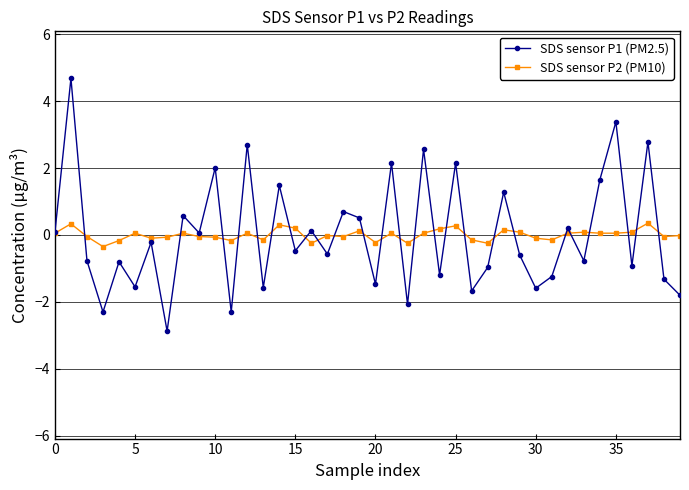

Which series ends up on top after the final intersection of SDS sensor P1 (PM2.5) and SDS sensor P2 (PM10)?

SDS sensor P2 (PM10)